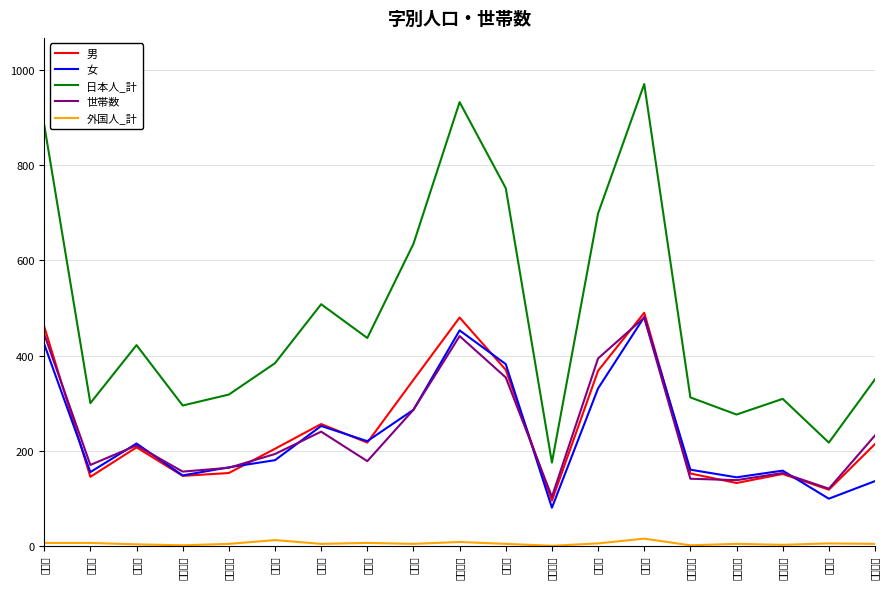

Rank the series at 字上運天 from lowest to highest value.

外国人_計, 男, 世帯数, 女, 日本人_計